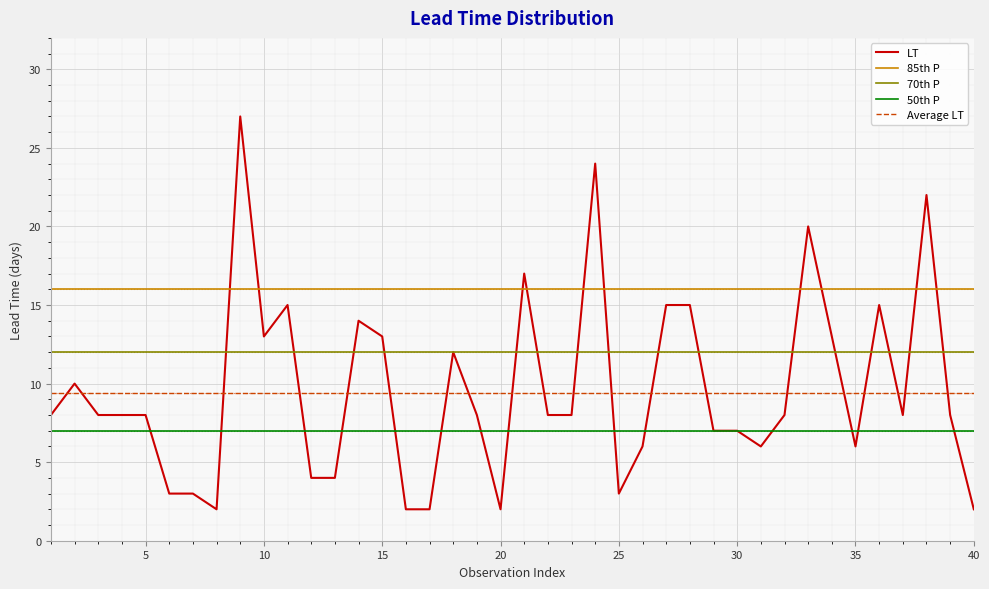

List the series in order of their peak value, highest first.

LT, 85th P, 70th P, Average LT, 50th P